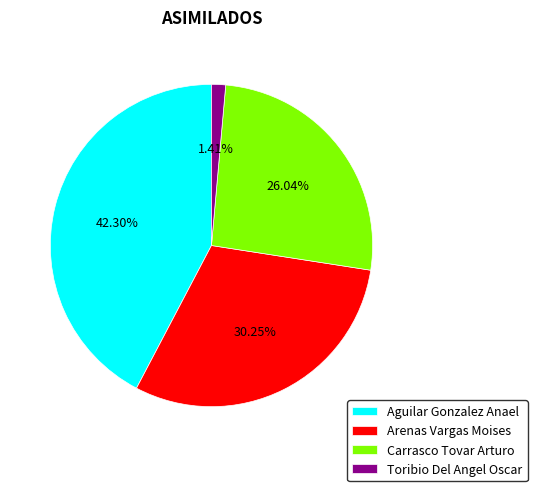

How many slices are in this pie chart?

4